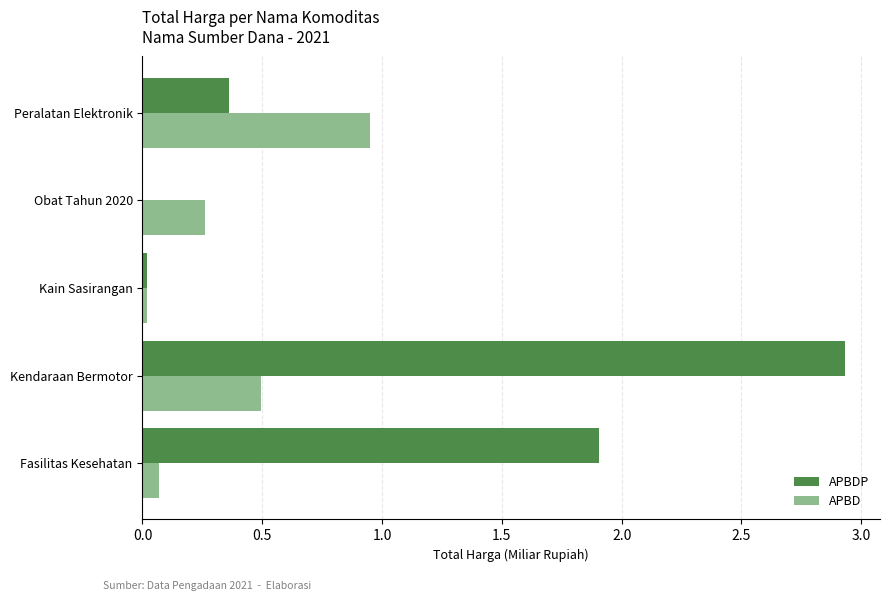

At which label does APBDP reach its peak?

Kendaraan Bermotor